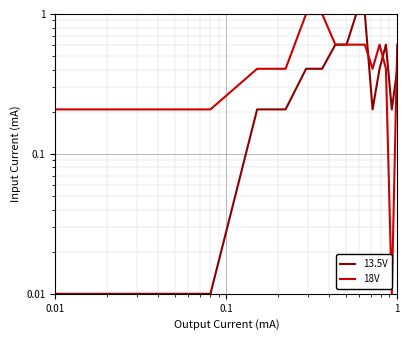

Rank the series by their maximum value, from lowest to highest.

13.5V, 18V